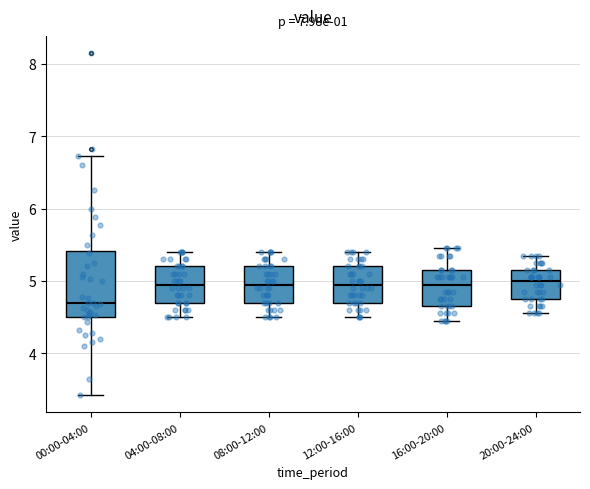

Which box has the lowest median line?

00:00-04:00